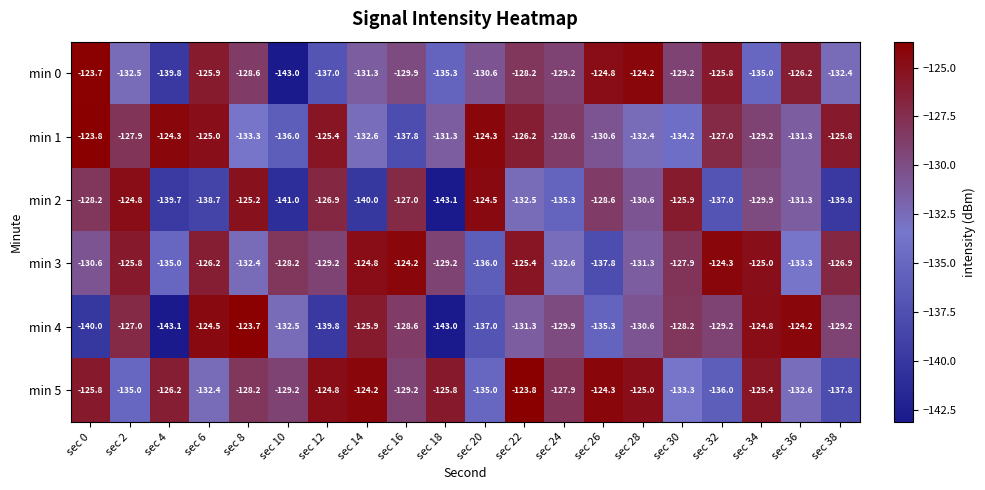

Which series changed the most between sec 8 and sec 22?

min 4